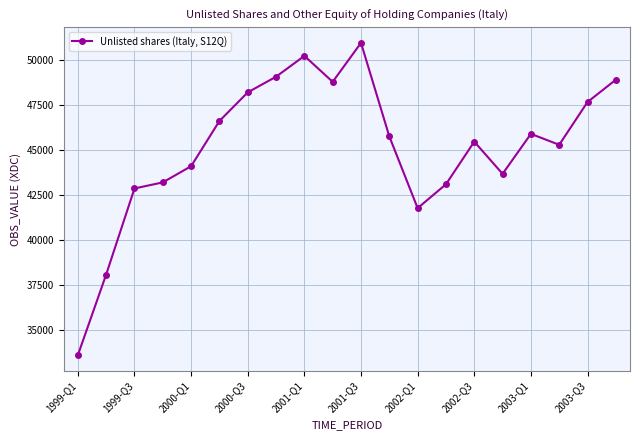

What is the smallest value displayed?

33583